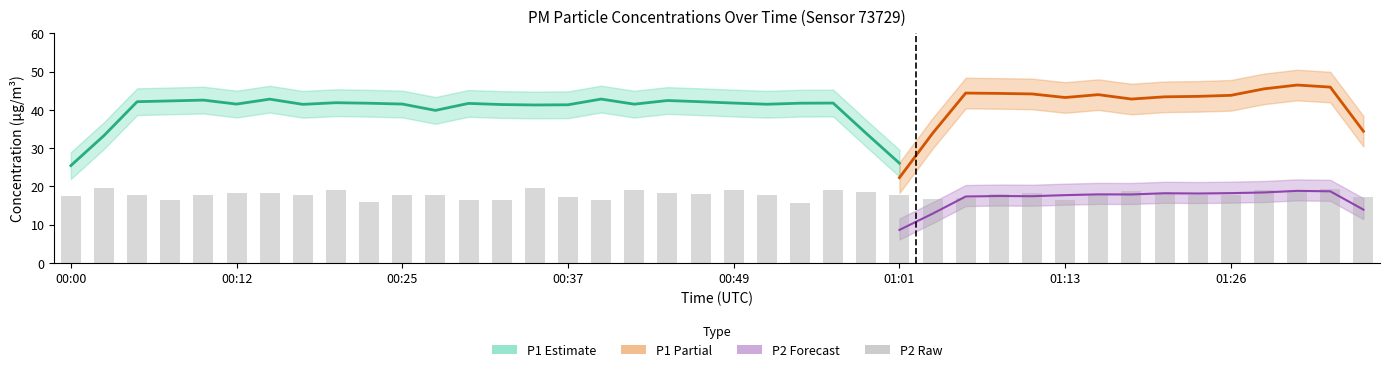

List the labels in order of value, smallest first.

00:54, 00:22, 00:07, 00:32, 01:13, 00:29, 00:39, 01:04, 01:06, 00:37, 01:35, 00:00, 00:10, 00:25, 00:27, 00:05, 01:23, 00:17, 01:26, 01:01, 00:51, 00:47, 01:09, 01:16, 00:12, 01:21, 00:44, 00:15, 01:11, 00:59, 01:18, 00:56, 01:31, 00:42, 01:28, 00:20, 00:49, 01:33, 00:03, 00:34